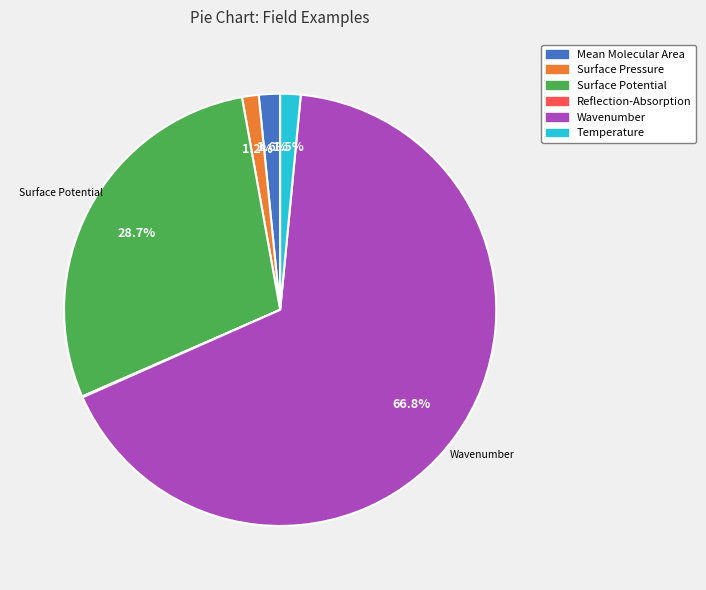

Is it true that Surface Pressure is 7% of the pie?

False